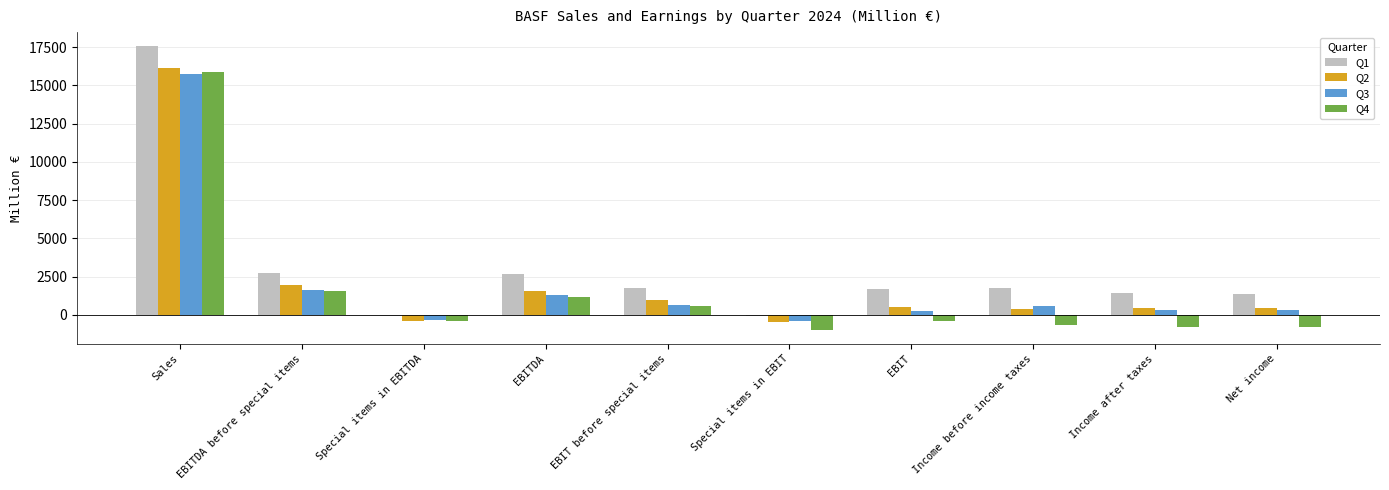

What is the difference between the Q1 values at EBITDA before special items and Income after taxes?

1301